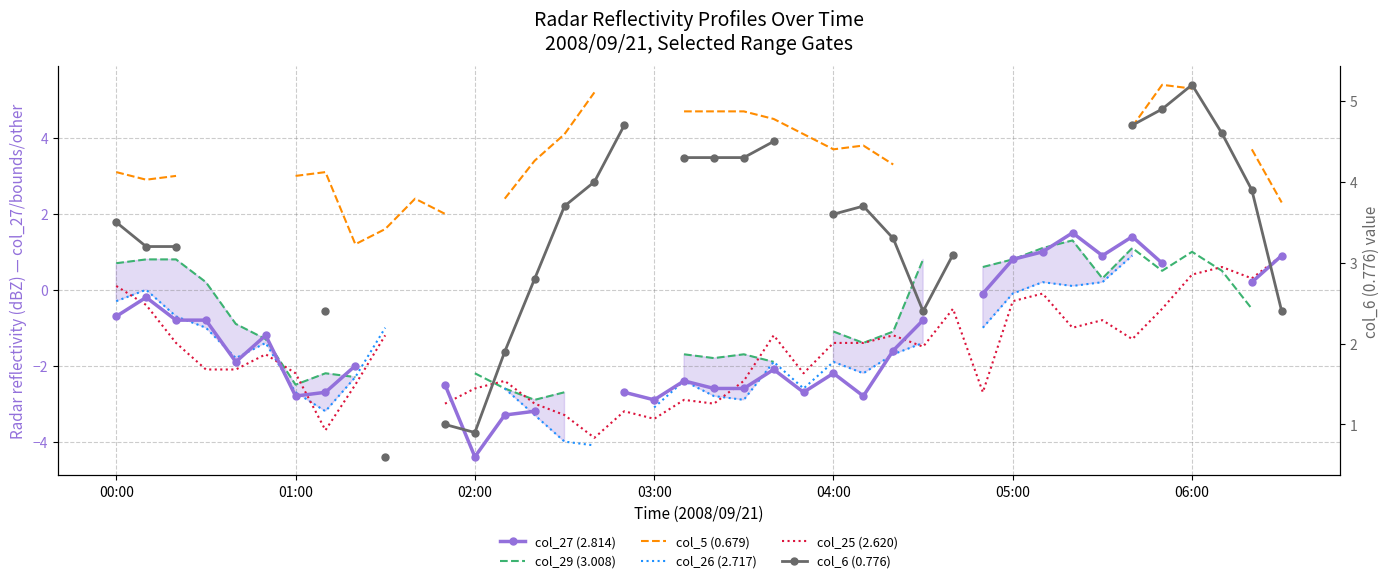

How many values in col_29 (3.008) are above zero?

14